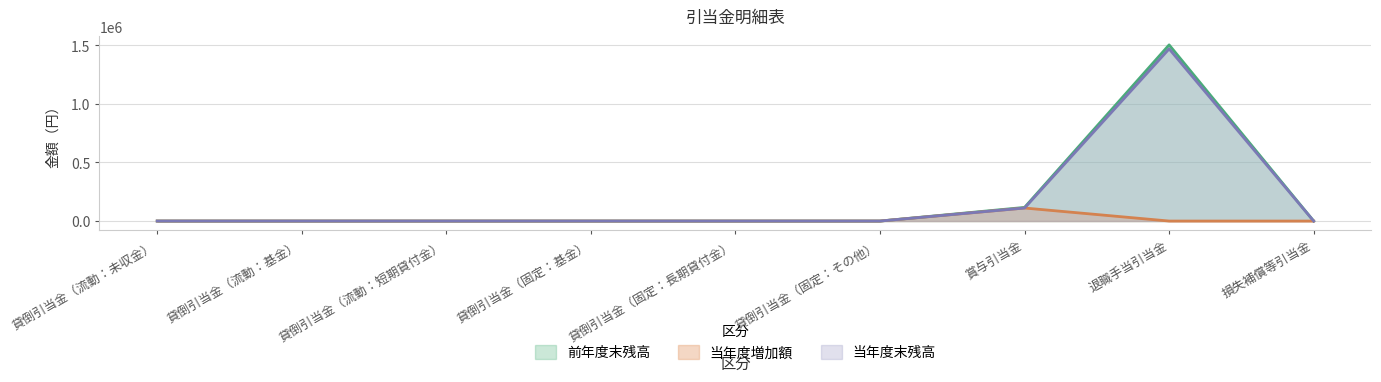

True or false: その他減少 and 当年度増加額 intersect in this chart.

False